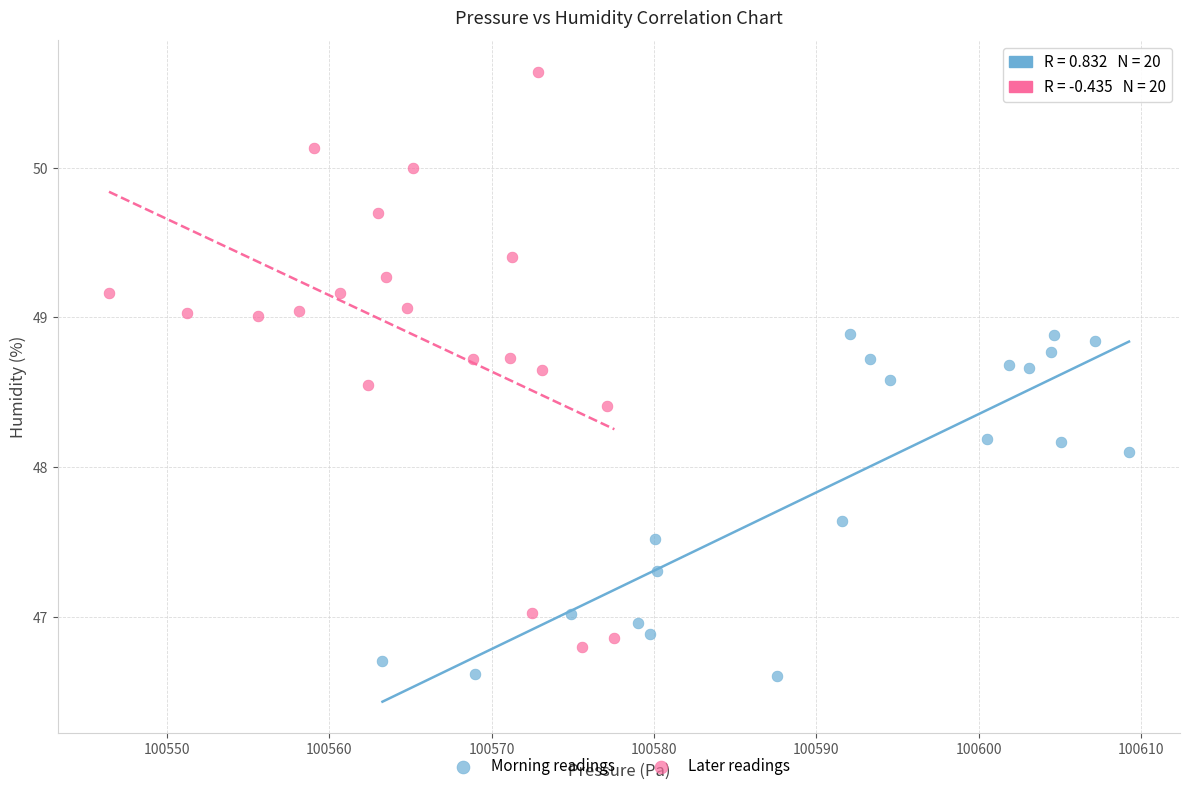

Which series has the widest spread of Y values?

Later readings